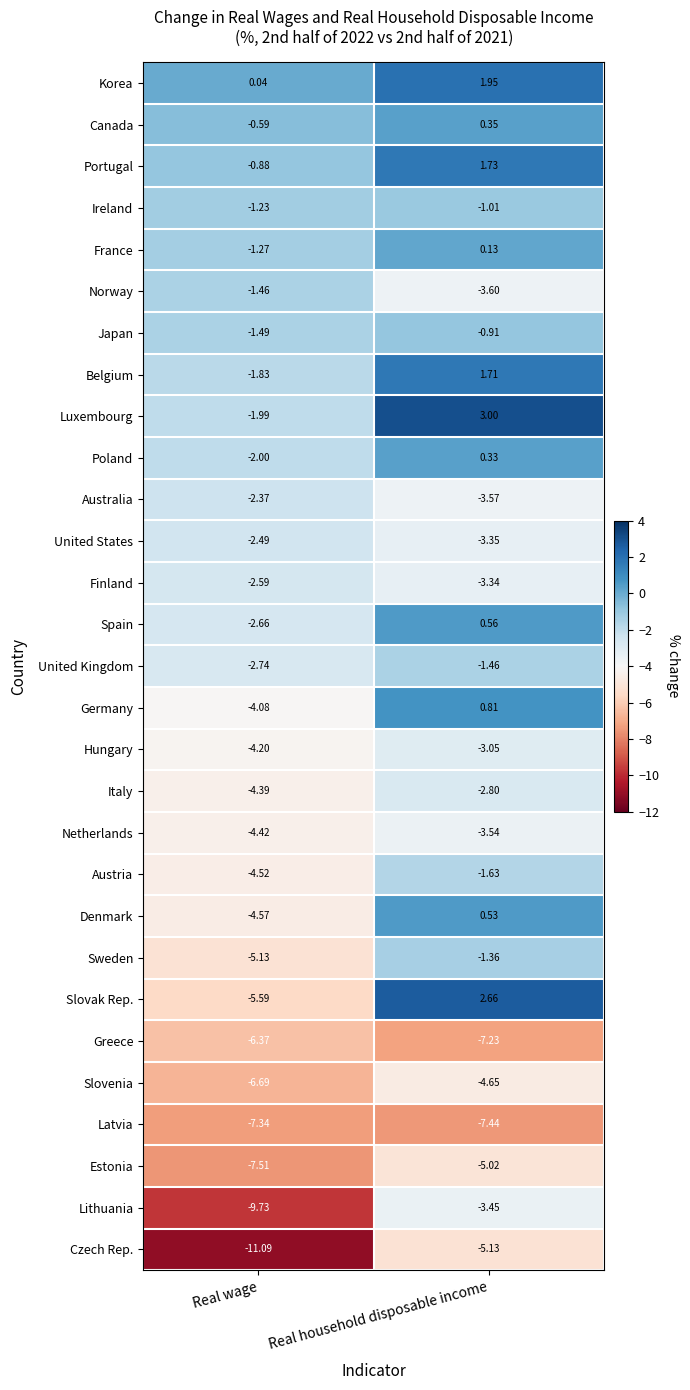

Which category has the highest value across all series?

Real household disposable income